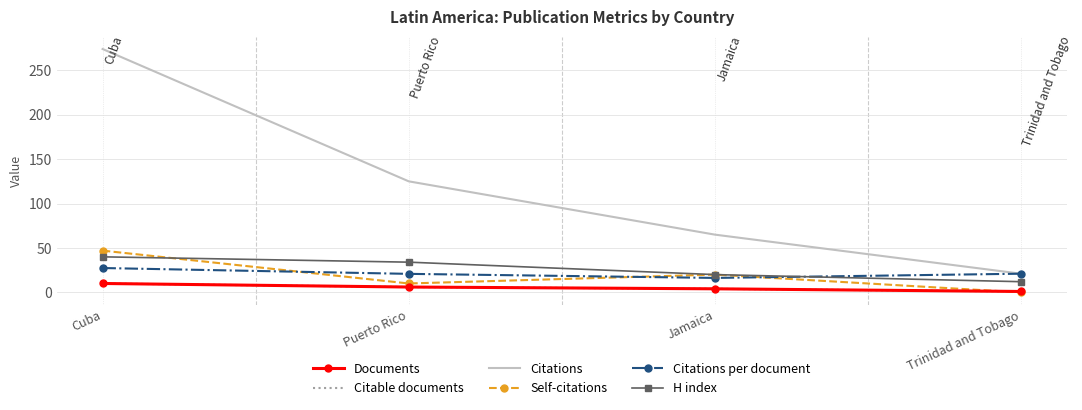

How many values in the Documents series exceed 6?

1